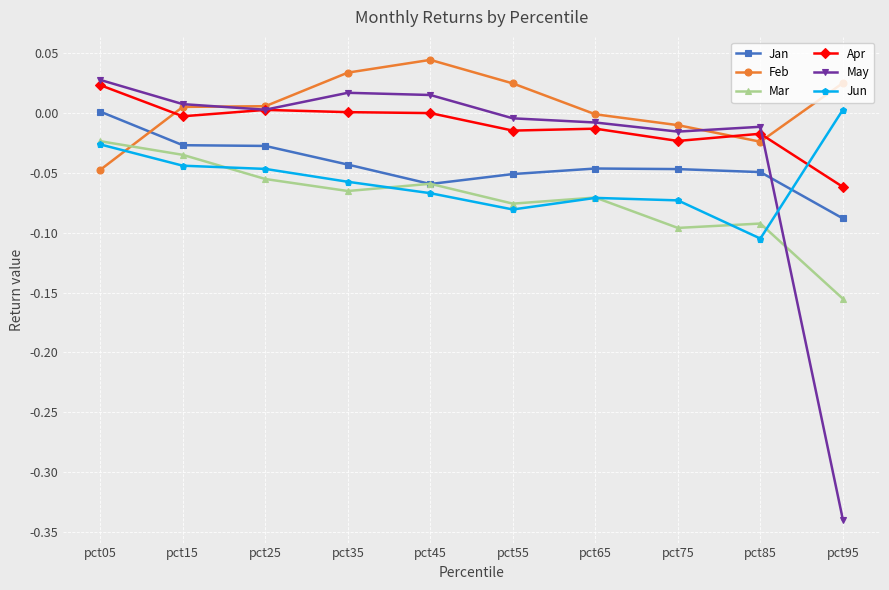

Which series has the largest total across all categories?

Feb